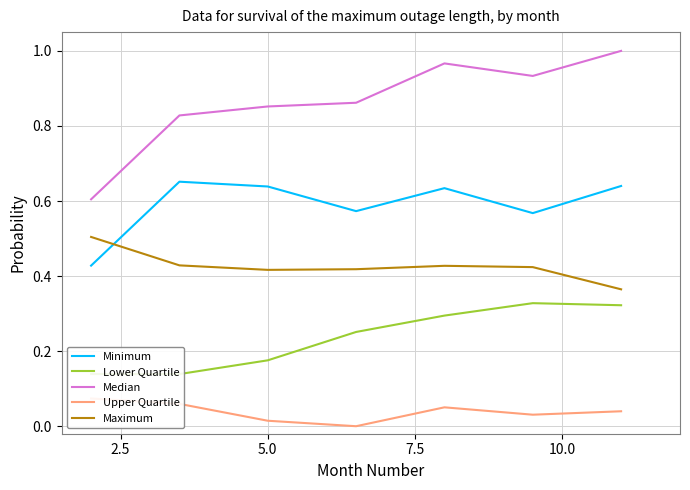

True or false: Median and Maximum cross at least once.

False